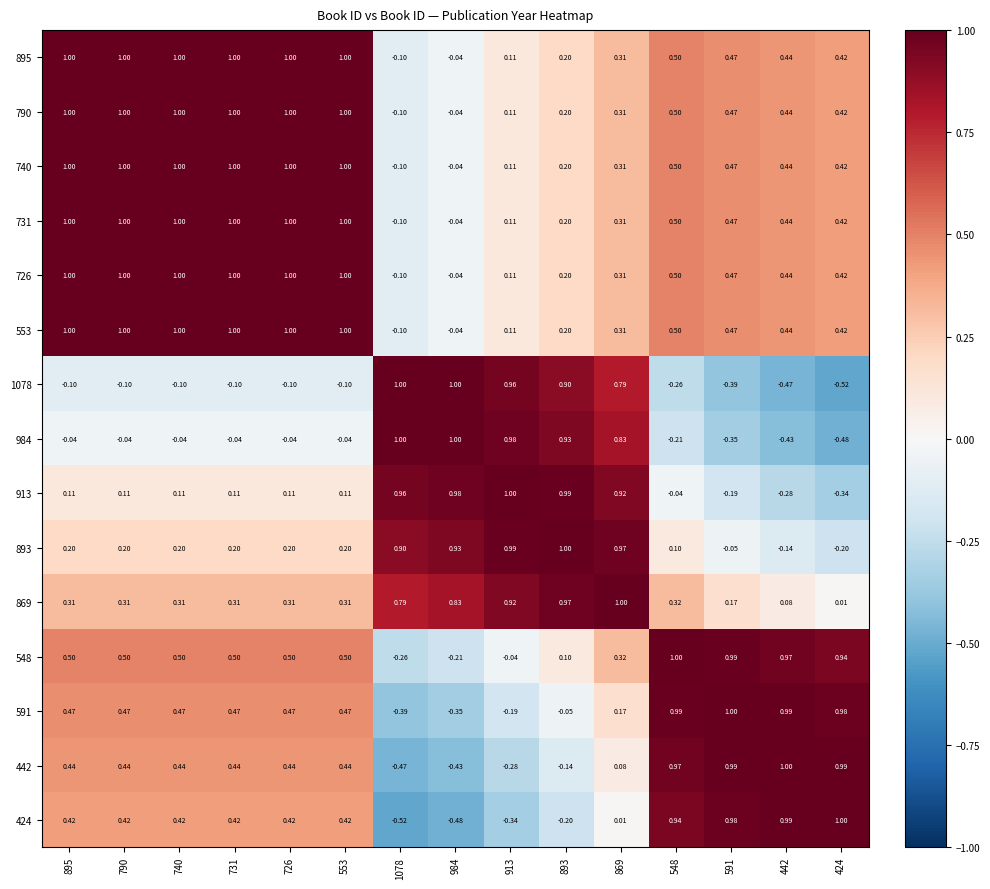

How many distinct data groups are displayed?

15